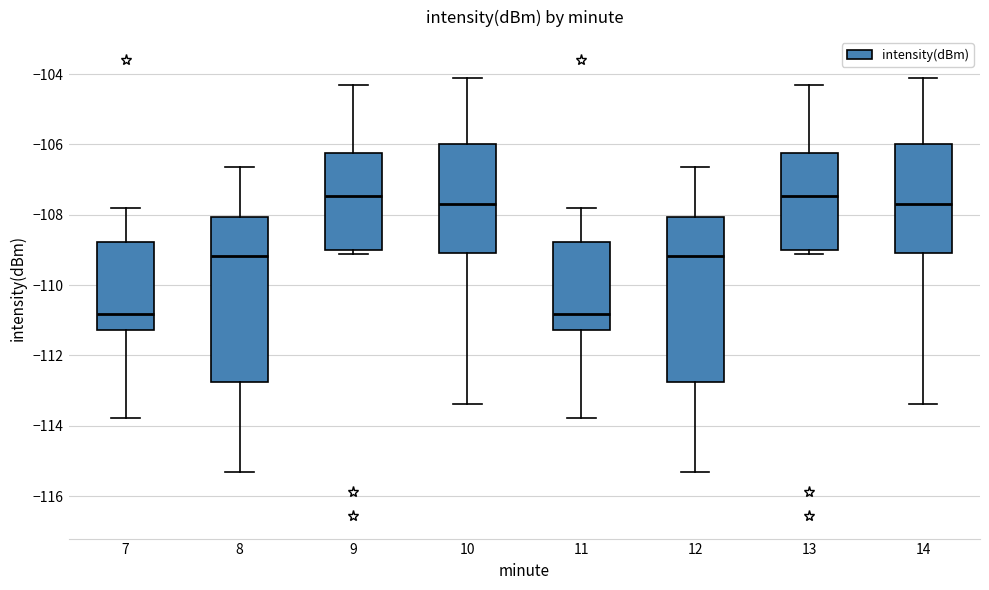

Reading left to right, read every box against the y-axis: the position of its median line, the range the box covers, and the ends of its whiskers. The values are not printed on the chart, so give them approximately, as read against the axis.

7: median -110.8, box -111.2 to -108.8, whiskers -113.8 to -107.8
8: median -109.2, box -112.8 to -108.0, whiskers -115.4 to -106.6
9: median -107.4, box -109.0 to -106.2, whiskers -109.2 to -104.4
10: median -107.6, box -109.0 to -106.0, whiskers -113.4 to -104.2
11: median -110.8, box -111.2 to -108.8, whiskers -113.8 to -107.8
12: median -109.2, box -112.8 to -108.0, whiskers -115.4 to -106.6
13: median -107.4, box -109.0 to -106.2, whiskers -109.2 to -104.4
14: median -107.6, box -109.0 to -106.0, whiskers -113.4 to -104.2